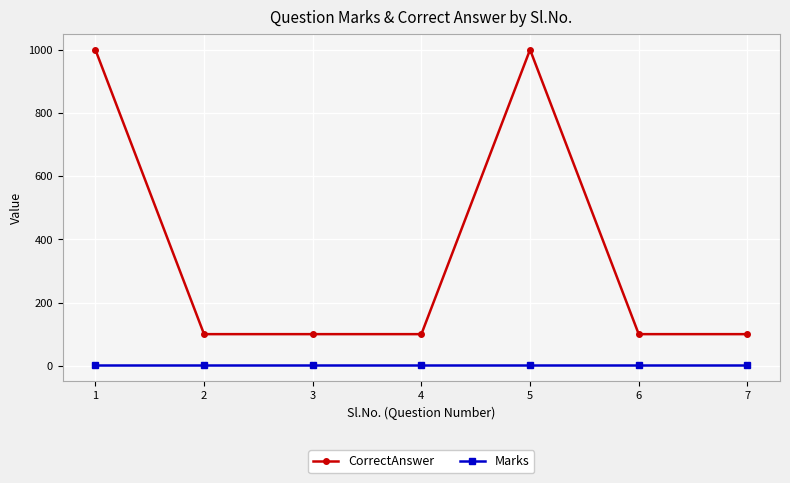

Is the value of Marks at 5 greater than the value of CorrectAnswer at 2?

No